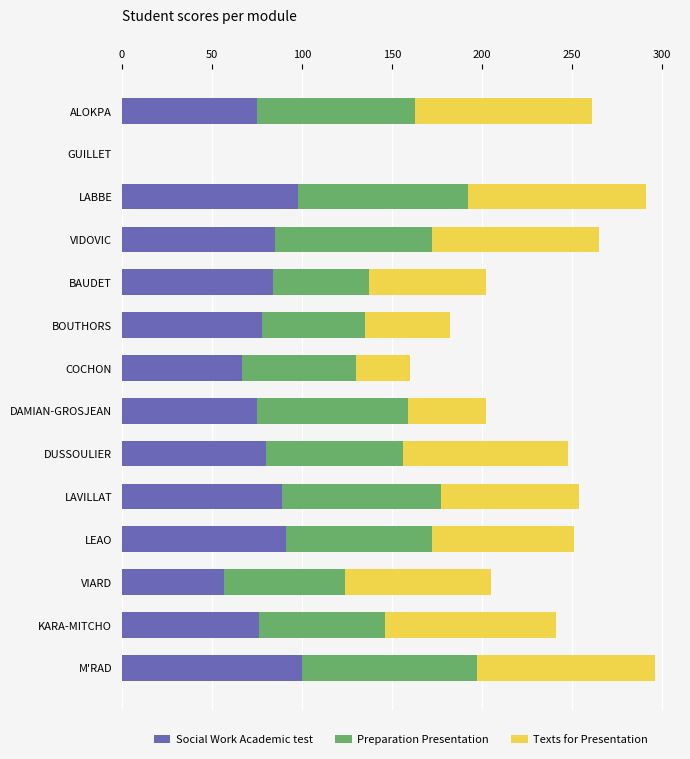

What is the maximum value for Social Work Academic test?

100